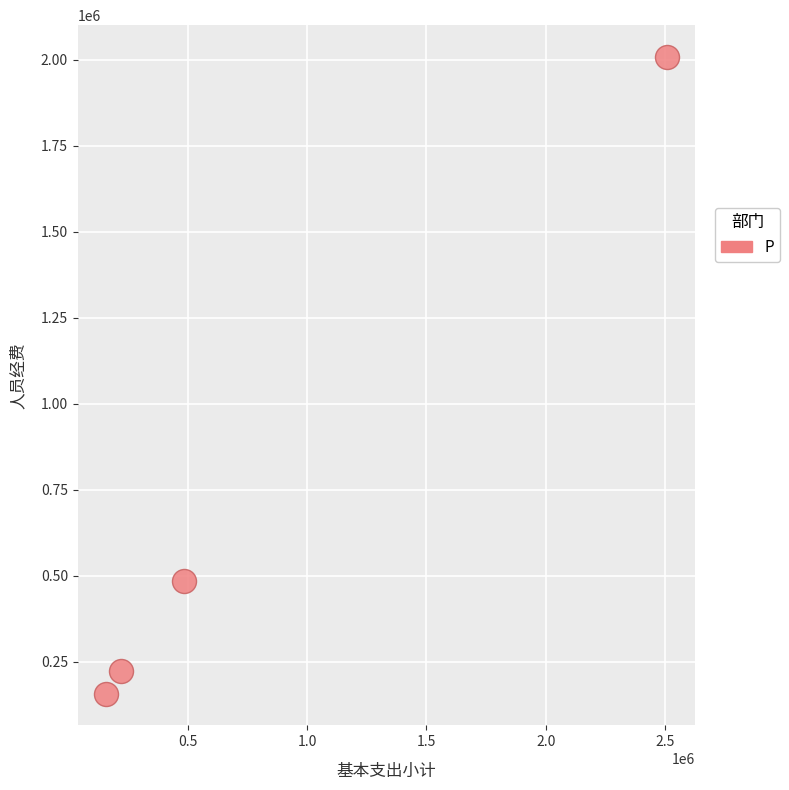

What is the range of X values (max minus min)?

2350550.5